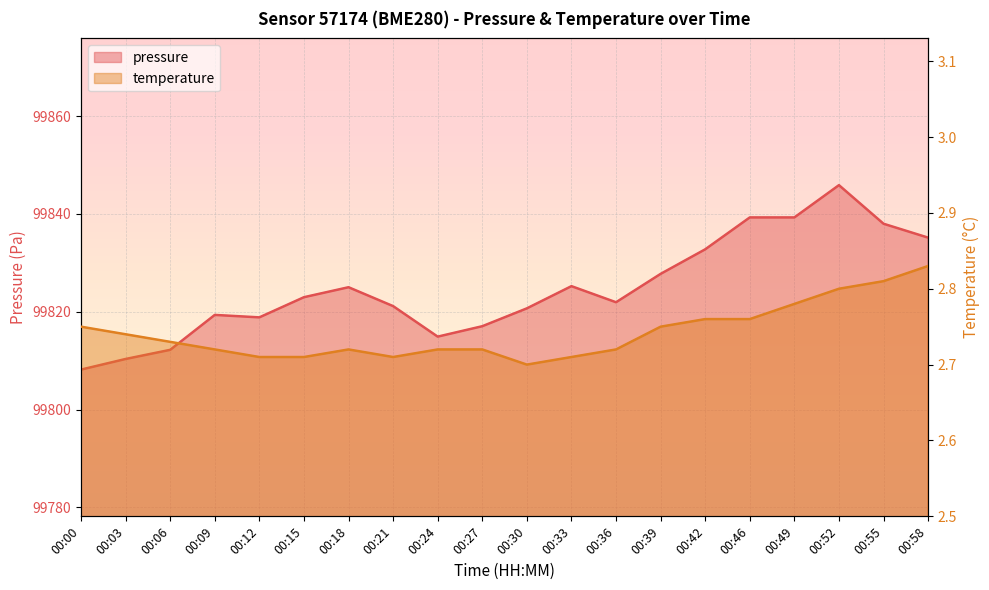

What is the average value of the pressure series?

99824.8